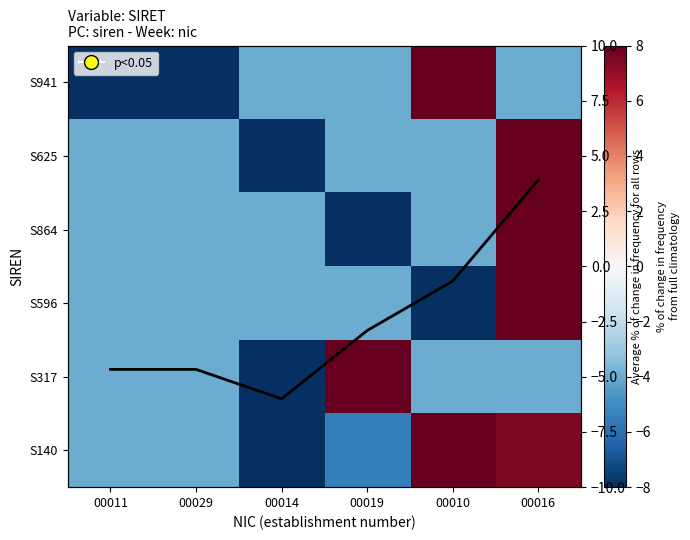

What is the sum of the S596 values at 00019 and 00029?

-8.0